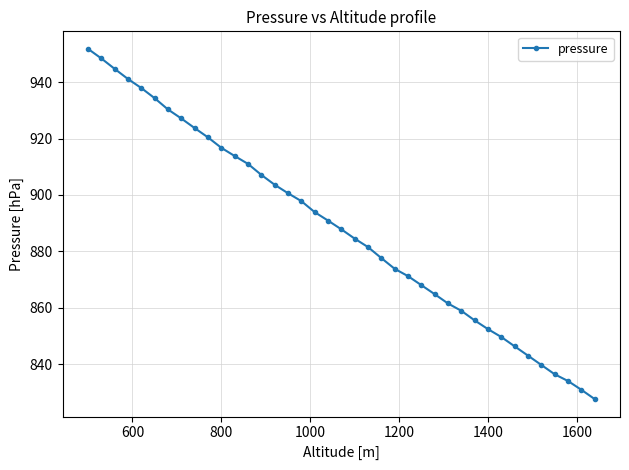

How many distinct data groups are displayed?

1